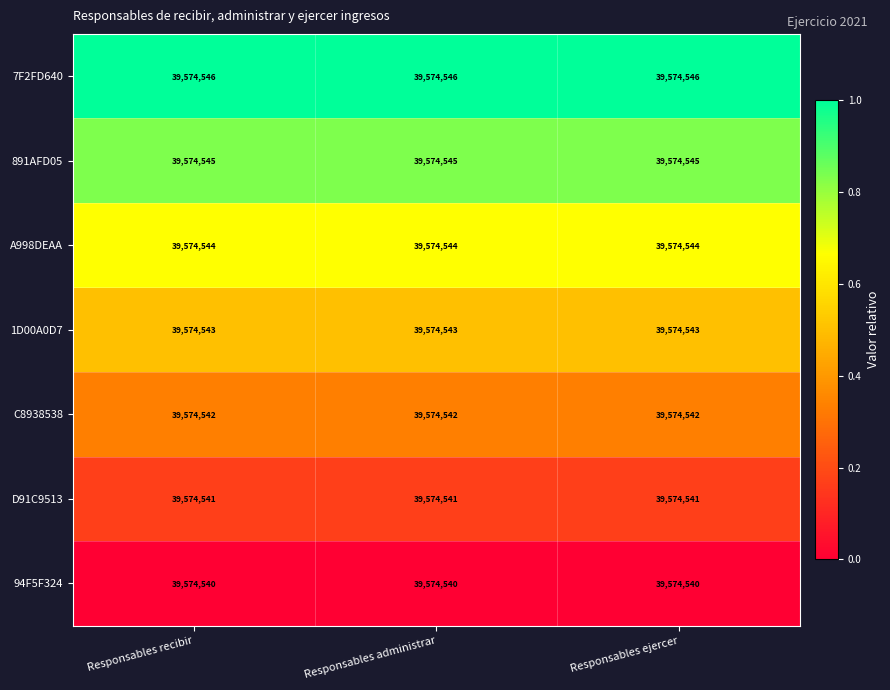

Count the number of data series in this chart.

7